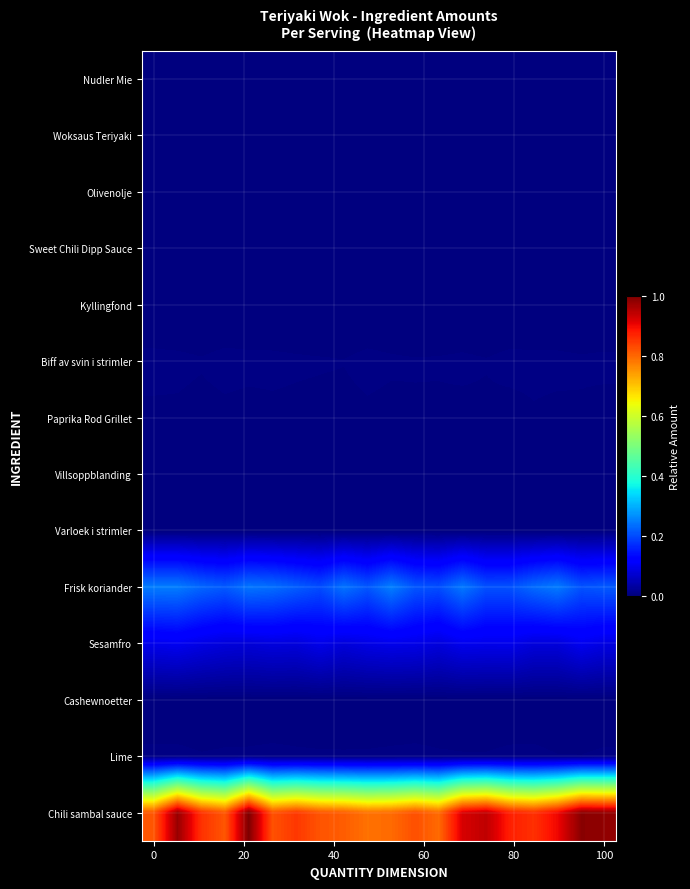

Reading left to right, extract all data points from this chart.

Nudler Mie: 0.0	0.0	0.0	0.0	0.0	0.0	0.0	0.0	0.0	0.0	0.0	0.0	0.0	0.0	0.0	0.0	0.0	0.0	0.0	0.0
Woksaus Teriyaki: 0.0	0.0	0.0	0.0	0.0	0.0	0.0	0.0	0.0	0.0	0.0	0.0	0.0	0.0	0.0	0.0	0.0	0.0	0.0	0.0
Olivenolje: 0.0	0.0	0.0	0.0	0.0	0.0	0.0	0.0	0.0	0.0	0.0	0.0	0.0	0.0	0.0	0.0	0.0	0.0	0.0	0.0
Sweet Chili Dipp Sauce: 0.0	0.0	0.0	0.0	0.0	0.0	0.0	0.0	0.0	0.0	0.0	0.0	0.0	0.0	0.0	0.0	0.0	0.0	0.0	0.0
Kyllingfond: 0.0	0.0	0.0	0.0	0.0	0.0	0.0	0.0	0.0	0.0	0.0	0.0	0.0	0.0	0.0	0.0	0.0	0.0	0.0	0.0
Biff av svin i strimler: 0.0	0.0	0.0	0.0	0.0	0.0	0.0	0.0	0.0	0.0	0.0	0.0	0.0	0.0	0.0	0.0	0.0	0.0	0.0	0.0
Paprika Rod Grillet: 0.0	0.0	0.0	0.0	0.0	0.0	0.0	0.0	0.0	0.0	0.0	0.0	0.0	0.0	0.0	0.0	0.0	0.0	0.0	0.0
Villsoppblanding: 0.0	0.0	0.0	0.0	0.0	0.0	0.0	0.0	0.0	0.0	0.0	0.0	0.0	0.0	0.0	0.0	0.0	0.0	0.0	0.0
Varloek i strimler: 0.0	0.0	0.0	0.0	0.0	0.0	0.0	0.0	0.0	0.0	0.0	0.0	0.0	0.0	0.0	0.0	0.0	0.0	0.0	0.0
Frisk koriander: 0.2	0.2	0.2	0.2	0.2	0.2	0.2	0.2	0.2	0.2	0.3	0.2	0.2	0.2	0.2	0.2	0.2	0.2	0.2	0.2
Sesamfro: 0.1	0.1	0.1	0.1	0.1	0.1	0.1	0.1	0.1	0.1	0.1	0.1	0.1	0.1	0.1	0.1	0.1	0.1	0.1	0.1
Cashewnoetter: 0.0	0.0	0.0	0.0	0.0	0.0	0.0	0.0	0.0	0.0	0.0	0.0	0.0	0.0	0.0	0.0	0.0	0.0	0.0	0.0
Lime: 0.0	0.0	0.0	0.0	0.0	0.0	0.0	0.0	0.0	0.0	0.0	0.0	0.0	0.0	0.0	0.0	0.0	0.0	0.0	0.0
Chili sambal sauce: 0.8	1.0	0.9	0.8	1.0	0.8	0.9	0.8	0.8	0.8	0.8	0.8	0.8	0.9	0.9	0.9	0.9	0.9	1.0	1.0